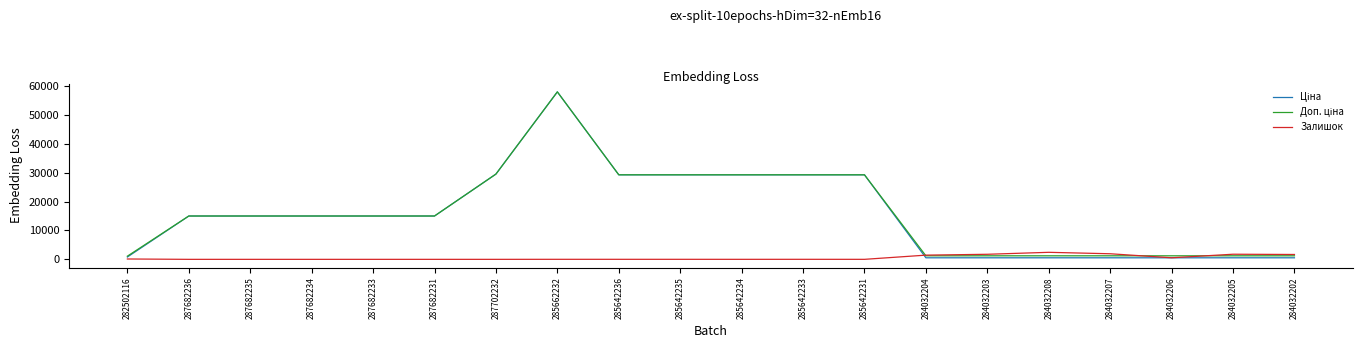

True or false: Залишок has a value of 0.0 at 287702232.

True